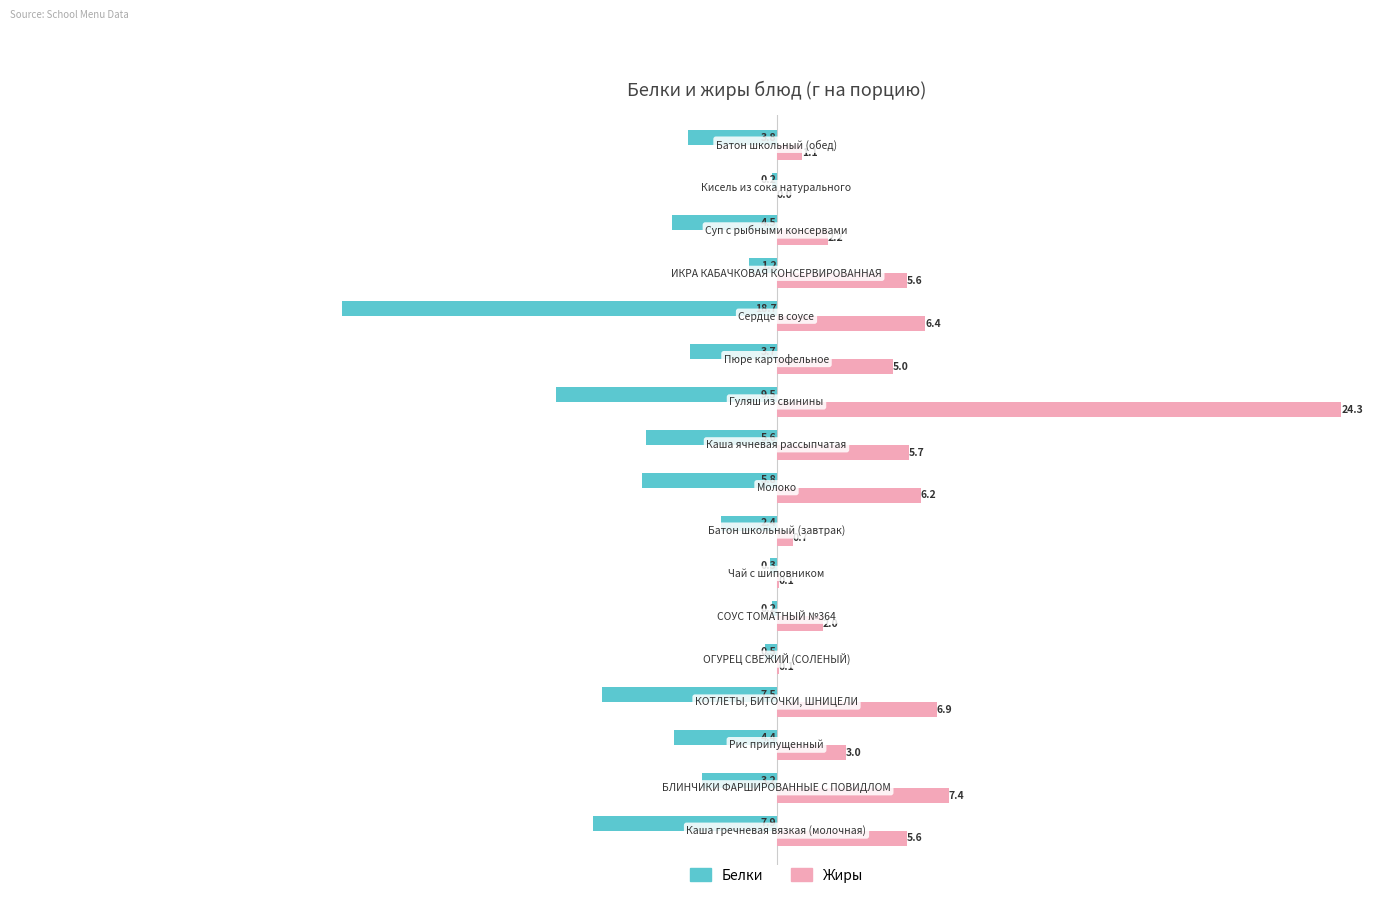

What is the maximum value shown in the chart?

24.3